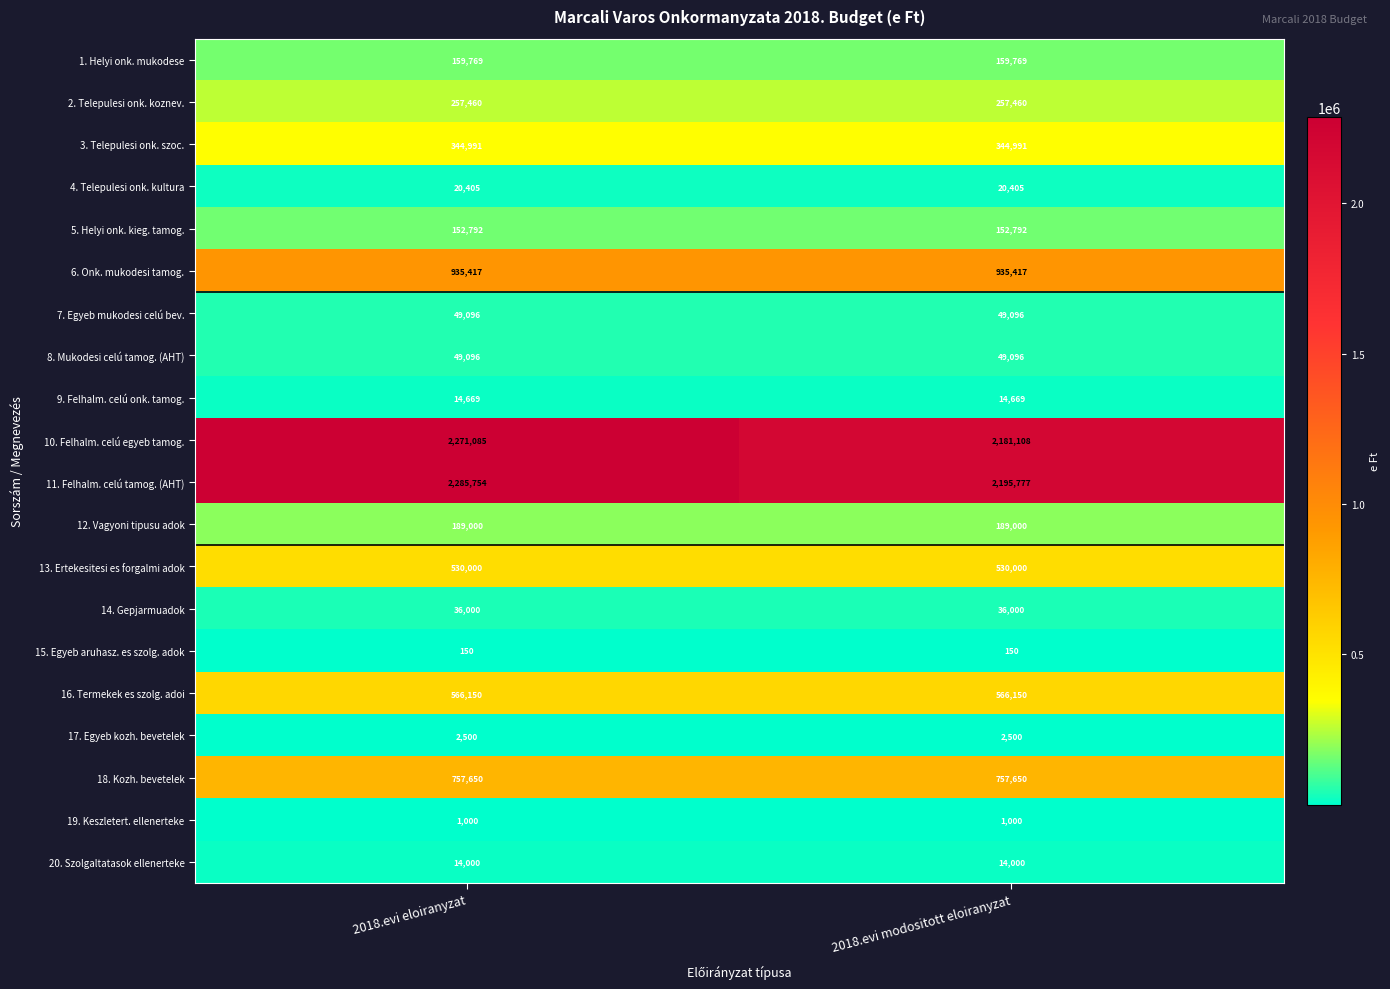

The value of 3. Telepulesi onk. szoc. at 2018.evi modositott eloiranyzat is 344991. True or false?

True